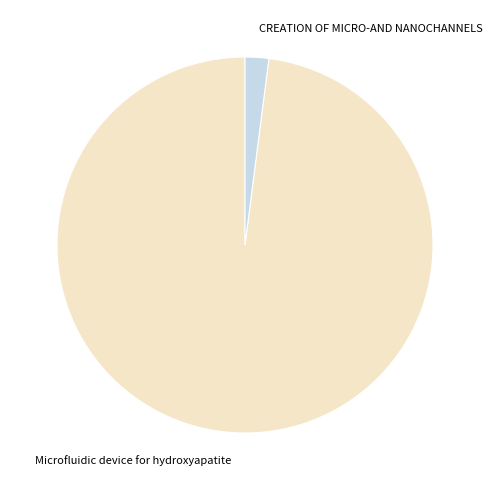

The CREATION OF MICRO-AND NANOCHANNELS slice represents 2% of the pie. True or false?

True